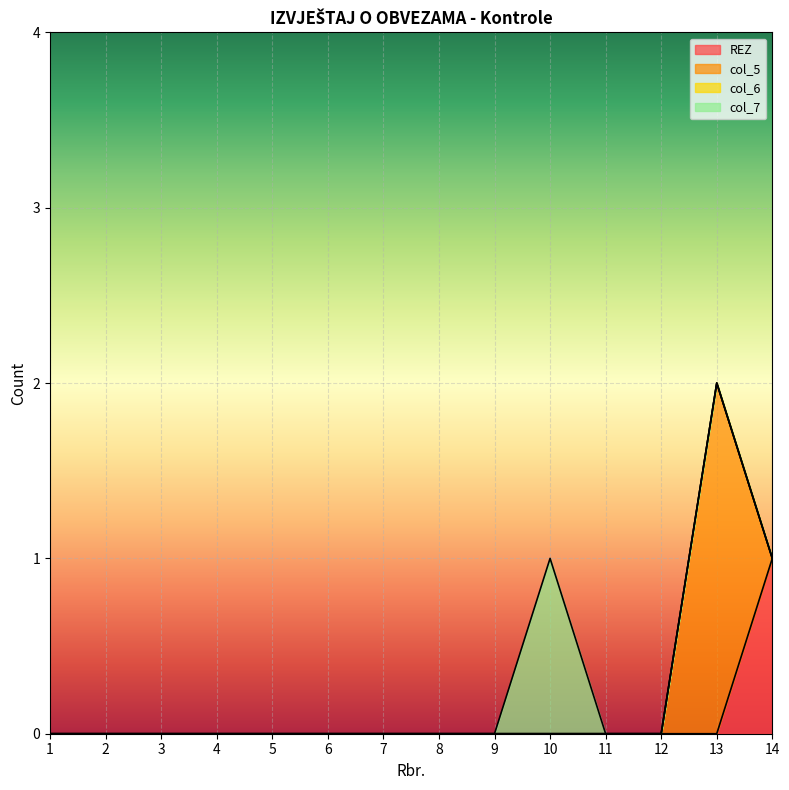

The col_5 series shows 1 at 5. True or false?

False